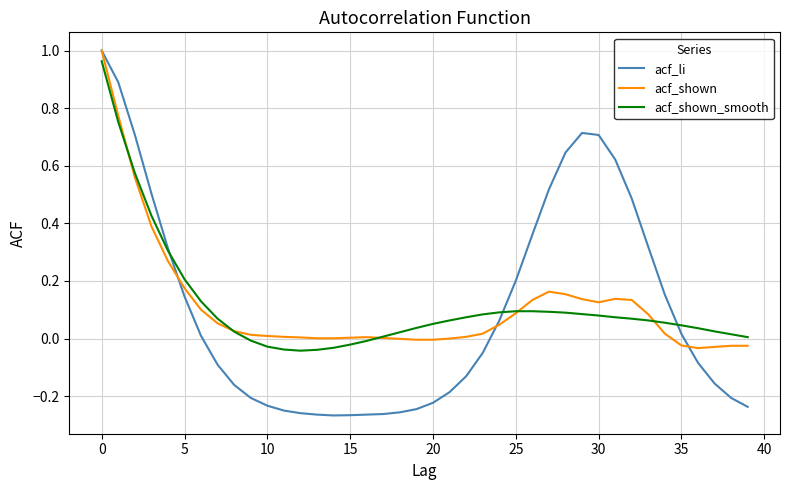

What is the difference between the maximum and minimum values in the acf_shown series?

1.0